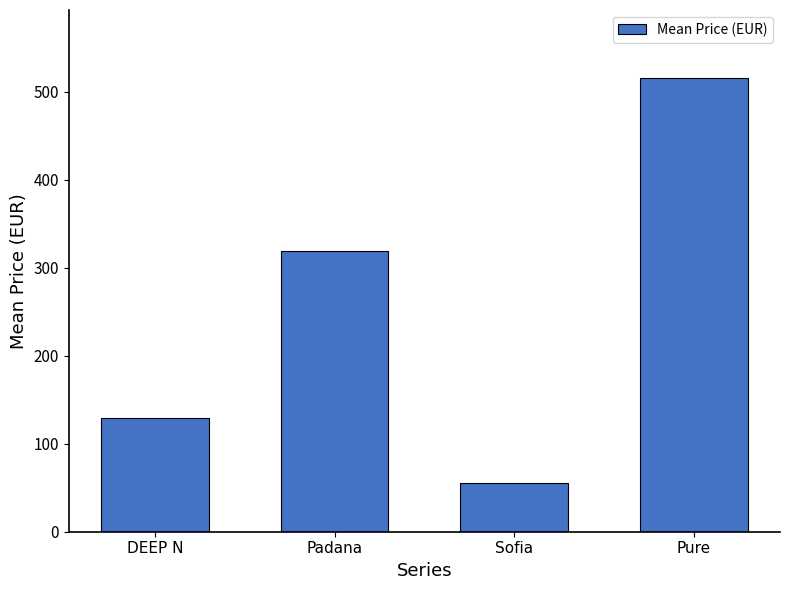

What is the maximum value shown in the chart?

515.4